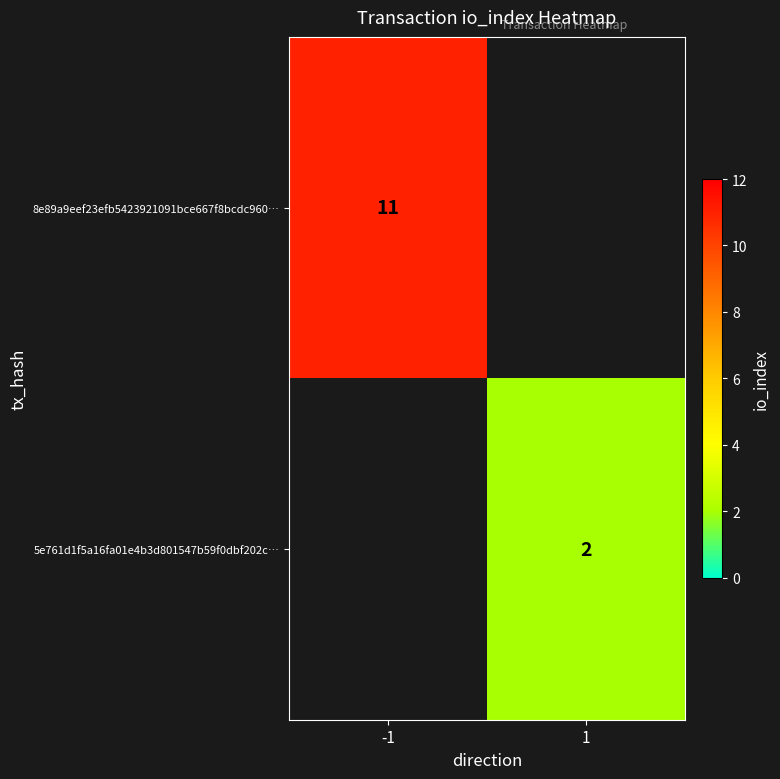

The value of 8e89a9eef23efb5423921091bce667f8bcdc960… at -1 is 11. True or false?

True